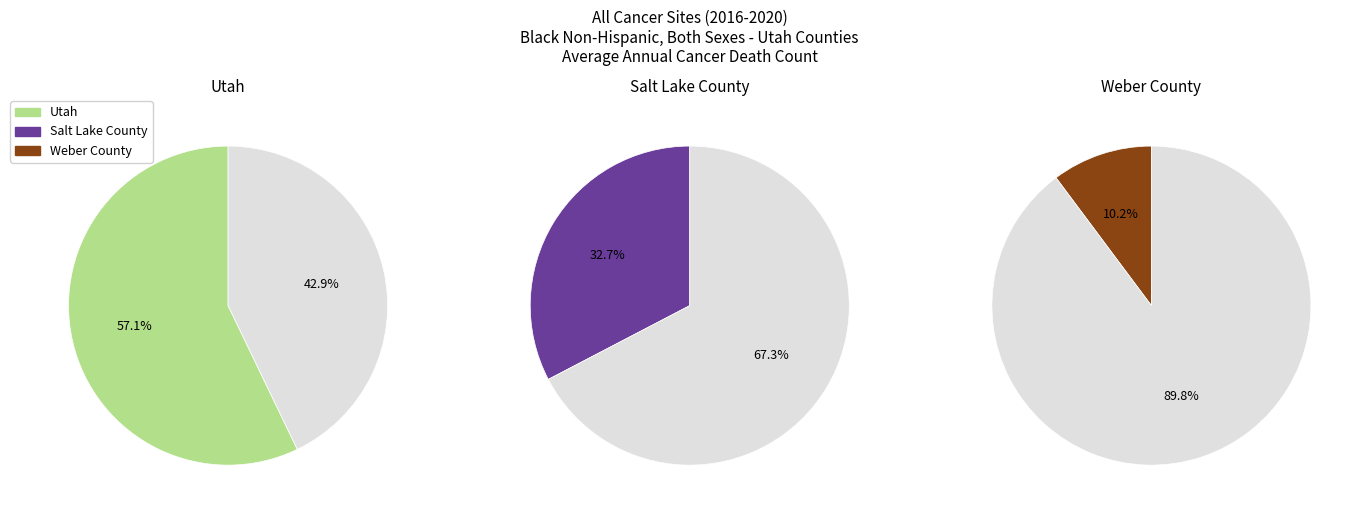

Rank the categories by value from lowest to highest.

Weber County, Salt Lake County, Utah